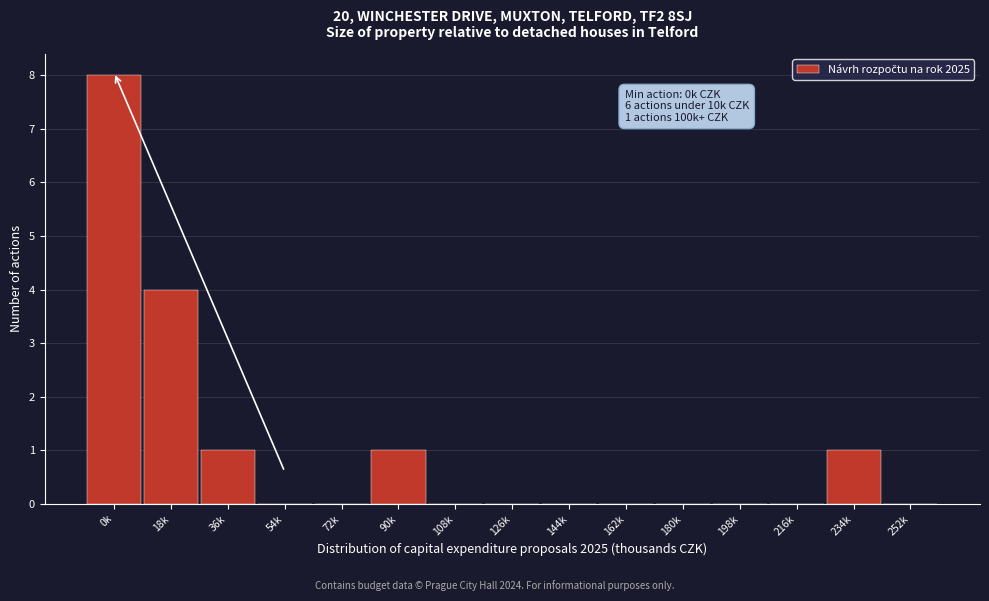

Reading left to right, transcribe all the data shown in this chart.

0k=8	18k=4	36k=1	54k=0	72k=0	90k=1	108k=0	126k=0	144k=0	162k=0	180k=0	198k=0	216k=0	234k=1	252k=0